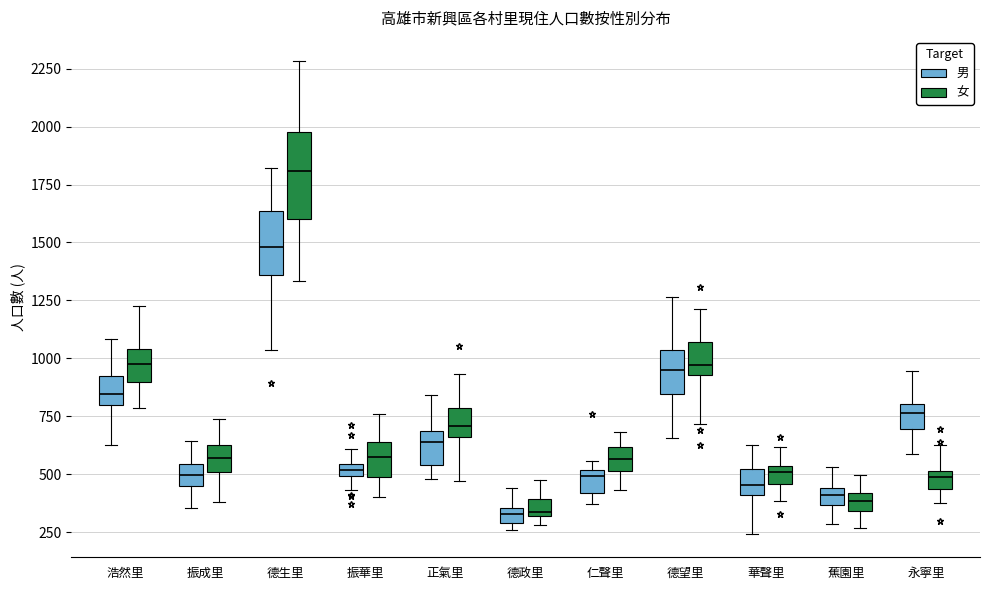

Which box is the tallest, from its lower edge to its upper edge?

德生里 (女)